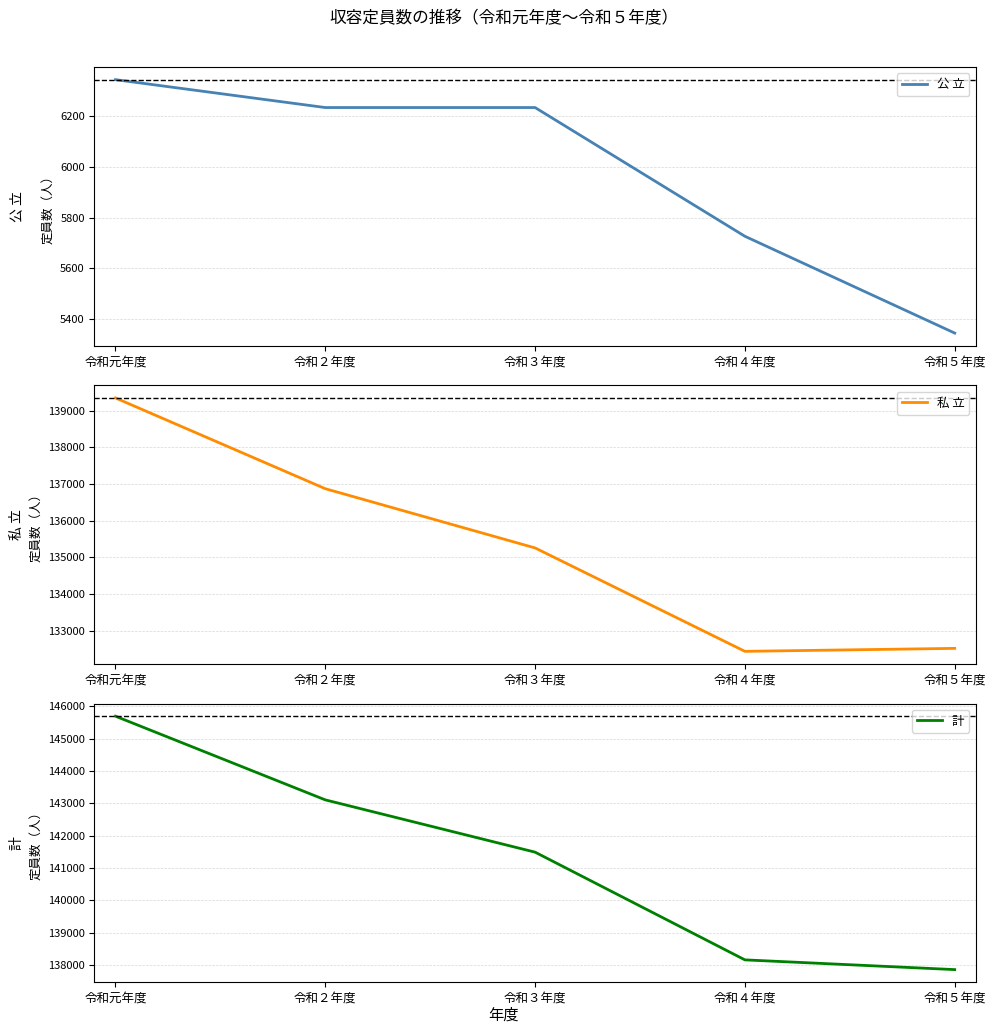

What is the total value across all series at 令和２年度?

286212